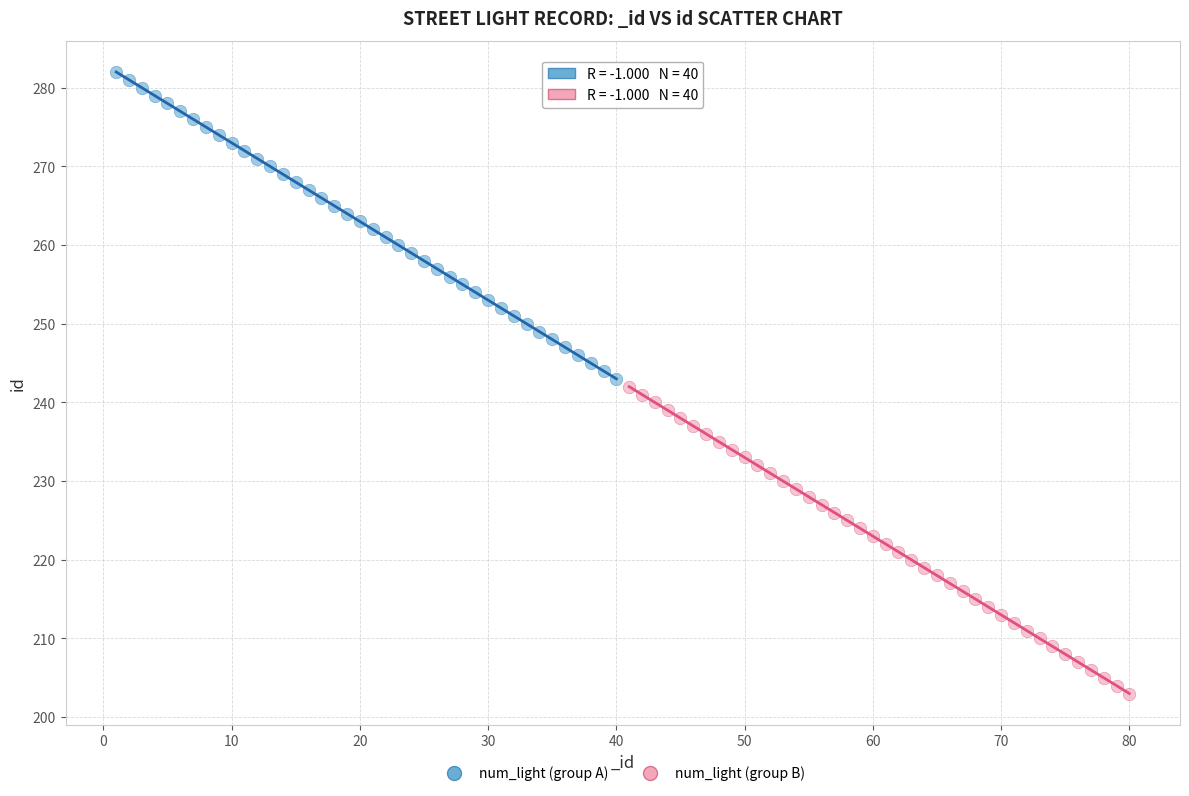

Which series contains the lowest Y value?

num_light (group B)